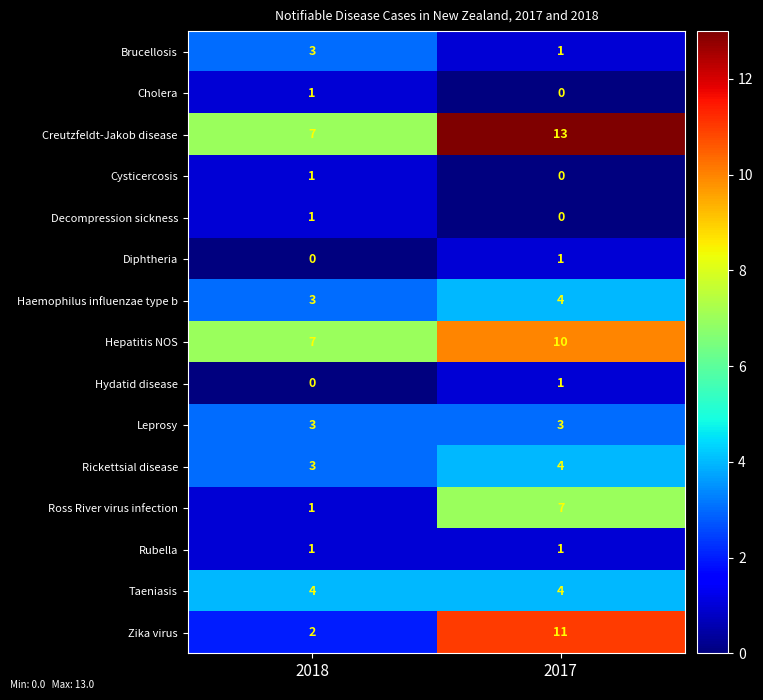

The Zika virus series shows 4 at 2018. True or false?

False